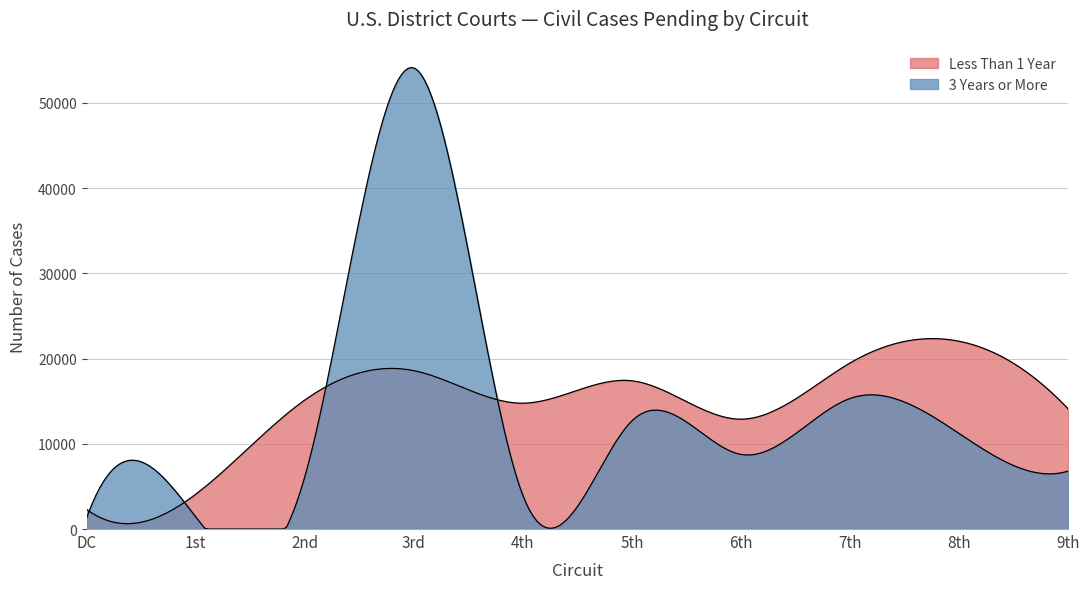

At which category is the sum across all series the highest?

3rd